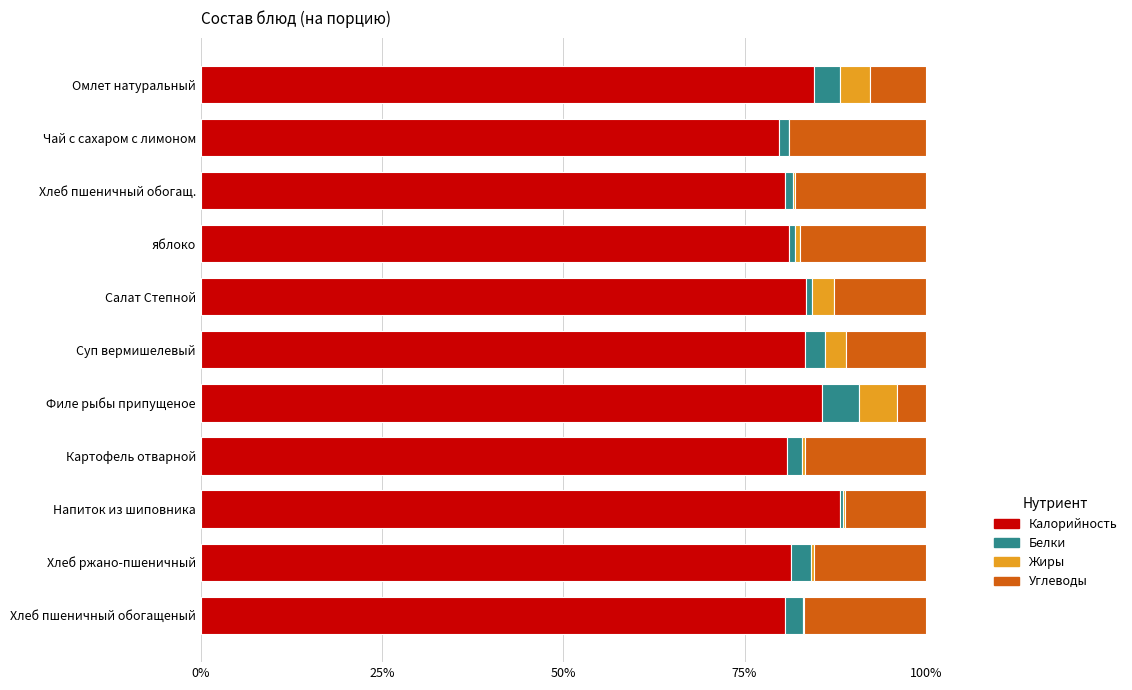

What value does the Калорийность series have at Омлет натуральный?

84.6